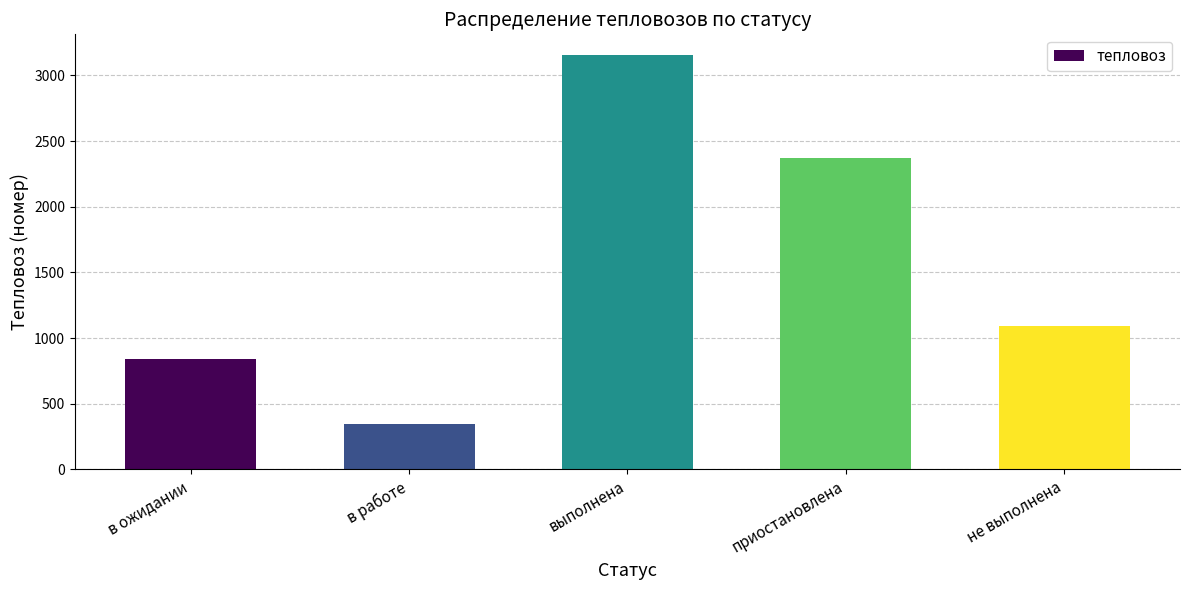

How many values are below 1094?

2